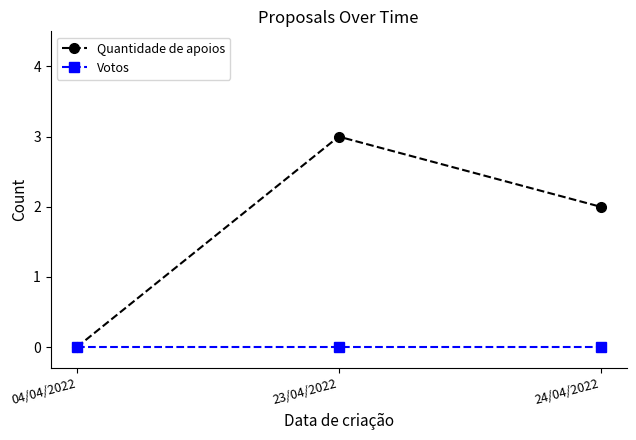

How many categories are shown in the chart?

3